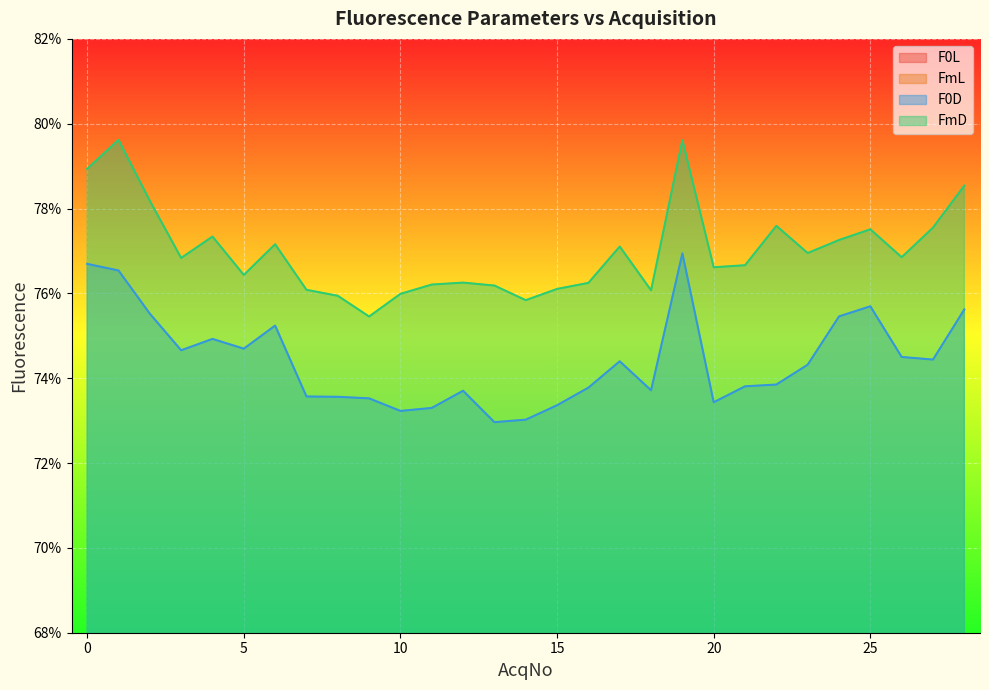

Reading left to right, list all the values displayed in this chart.

F0L: 0=0.6	1=0.6	2=0.6	3=0.6	4=0.6	5=0.6	6=0.6	7=0.6	8=0.6	9=0.6	10=0.6	11=0.6	12=0.6	13=0.6	14=0.6	15=0.6	16=0.6	17=0.6	18=0.6	19=0.6	20=0.6	21=0.6	22=0.6	23=0.6	24=0.6	25=0.6	26=0.6	27=0.6	28=0.6
FmL: 0=0.6	1=0.6	2=0.6	3=0.6	4=0.6	5=0.6	6=0.6	7=0.6	8=0.6	9=0.6	10=0.6	11=0.6	12=0.6	13=0.6	14=0.6	15=0.6	16=0.6	17=0.6	18=0.6	19=0.6	20=0.6	21=0.6	22=0.6	23=0.6	24=0.6	25=0.6	26=0.6	27=0.6	28=0.6
F0D: 0=0.8	1=0.8	2=0.8	3=0.7	4=0.7	5=0.7	6=0.8	7=0.7	8=0.7	9=0.7	10=0.7	11=0.7	12=0.7	13=0.7	14=0.7	15=0.7	16=0.7	17=0.7	18=0.7	19=0.8	20=0.7	21=0.7	22=0.7	23=0.7	24=0.8	25=0.8	26=0.7	27=0.7	28=0.8
FmD: 0=0.8	1=0.8	2=0.8	3=0.8	4=0.8	5=0.8	6=0.8	7=0.8	8=0.8	9=0.8	10=0.8	11=0.8	12=0.8	13=0.8	14=0.8	15=0.8	16=0.8	17=0.8	18=0.8	19=0.8	20=0.8	21=0.8	22=0.8	23=0.8	24=0.8	25=0.8	26=0.8	27=0.8	28=0.8